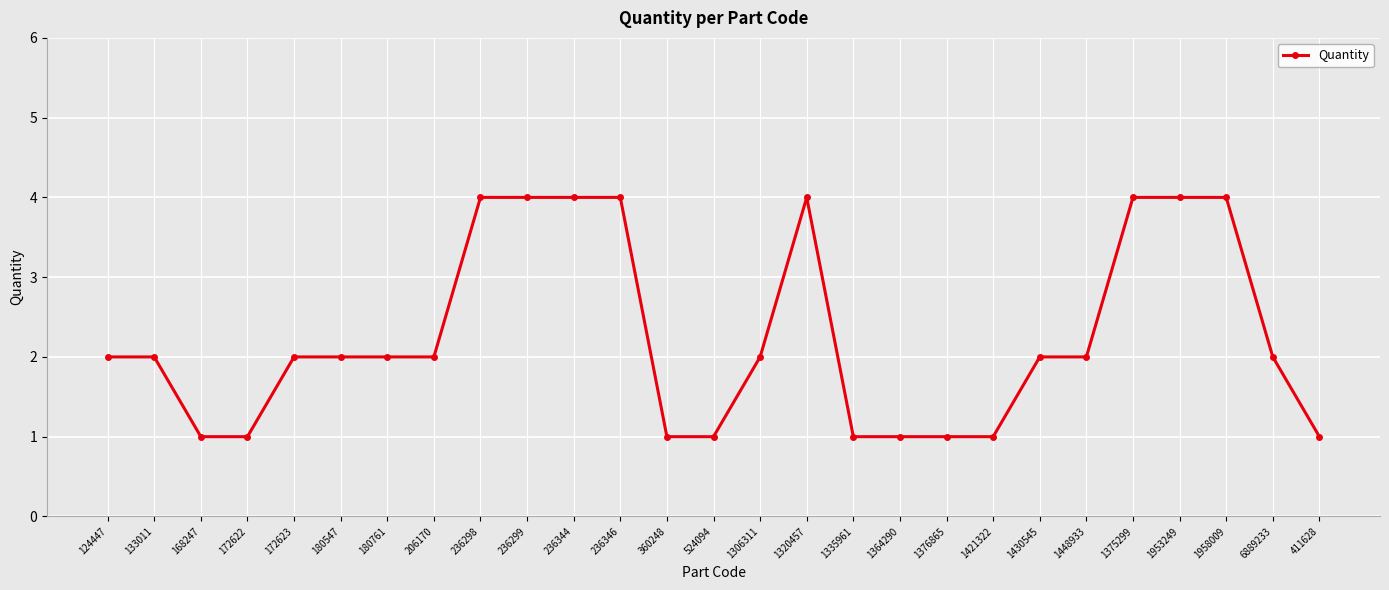

The value at 1421322 is 1. True or false?

True